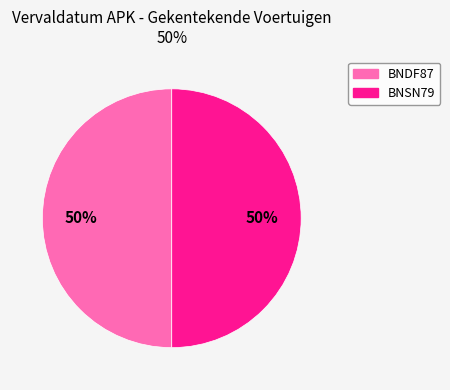

To the nearest percent, what is the combined percentage of BNDF87 and BNSN79?

100%